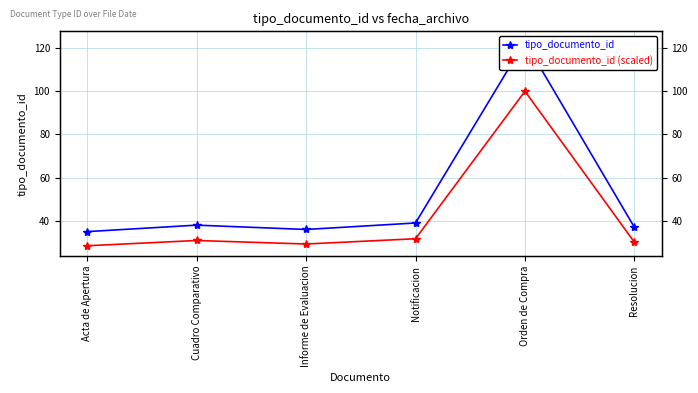

Where does the tipo_documento_id (scaled) series first go above 30?

Cuadro Comparativo